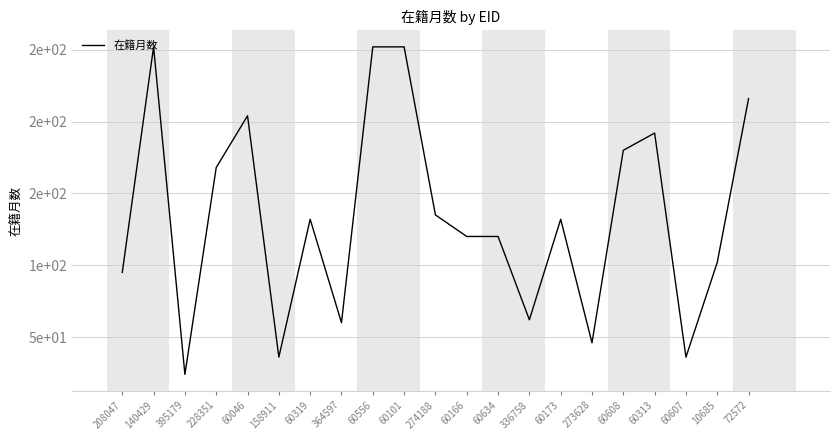

What is the sum of all values?

2816